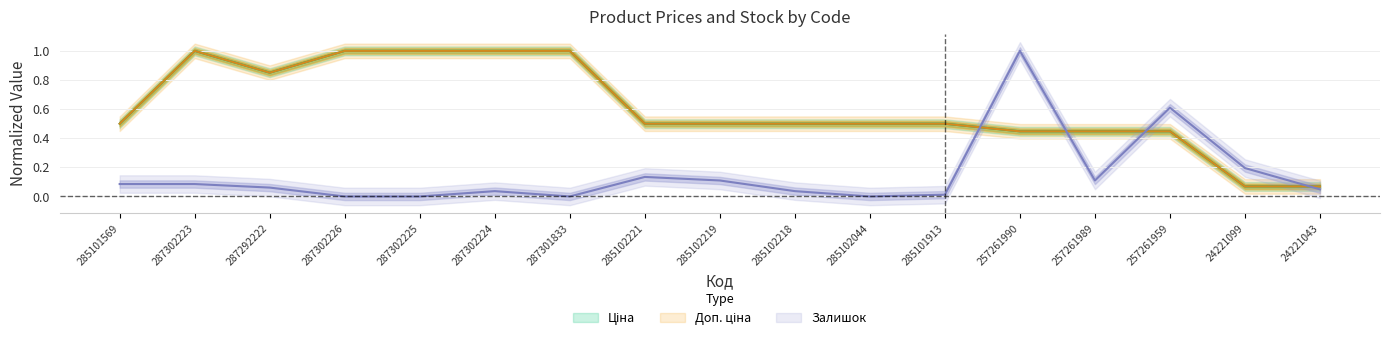

True or false: Залишок has a value of 0.6 at 257261959.

True